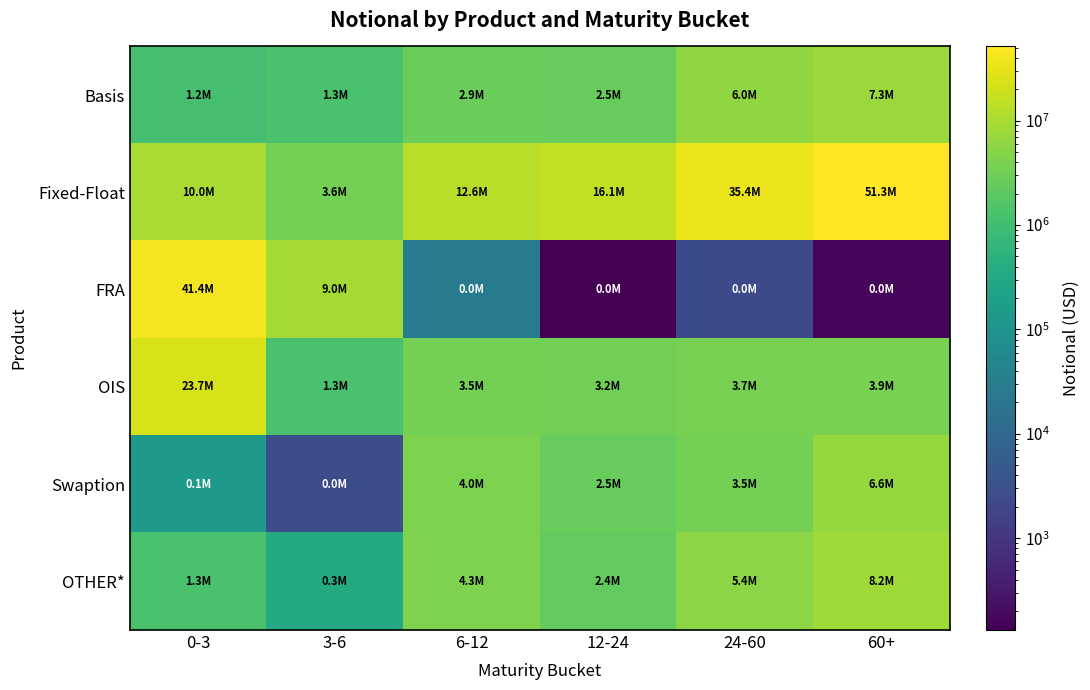

Reading left to right, extract all data points from this chart.

Basis: 0-3=1172371	3-6=1251426	6-12=2877812	12-24=2542749	24-60=6014667	60+=7340403
Fixed-Float: 0-3=10038943	3-6=3551480	6-12=12639105	12-24=16099157	24-60=35351674	60+=51268037
FRA: 0-3=41380454	3-6=8970139	6-12=24978	12-24=132	24-60=2326	60+=164
OIS: 0-3=23739530	3-6=1281177	6-12=3526885	12-24=3228814	24-60=3712916	60+=3925015
Swaption: 0-3=134094	3-6=2761	6-12=4035338	12-24=2539302	24-60=3502630	60+=6609122
OTHER*: 0-3=1257170	3-6=345976	6-12=4271874	12-24=2378511	24-60=5397484	60+=8167380